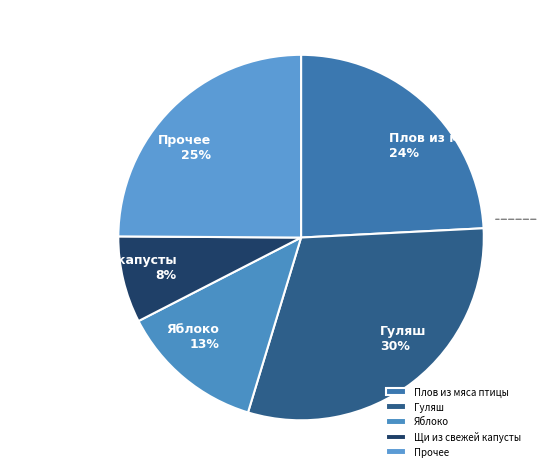

Is the sum of Щи из свежей капусты 8% and Гуляш 30% greater than half?

No